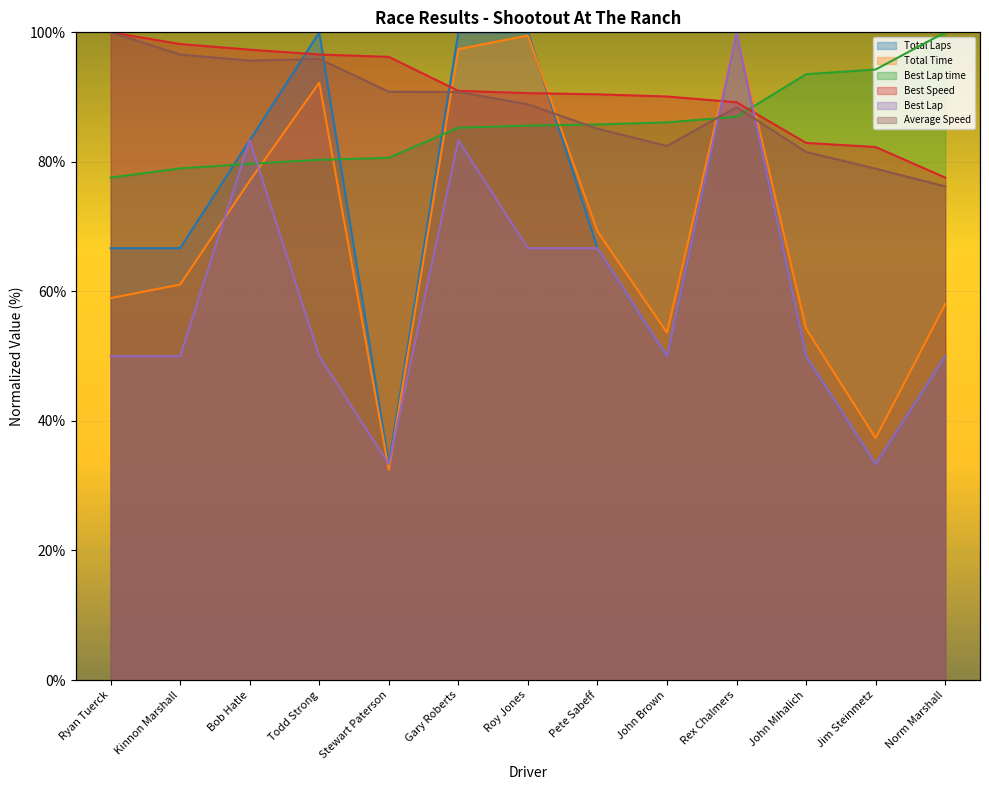

How many lines are shown in the chart?

6